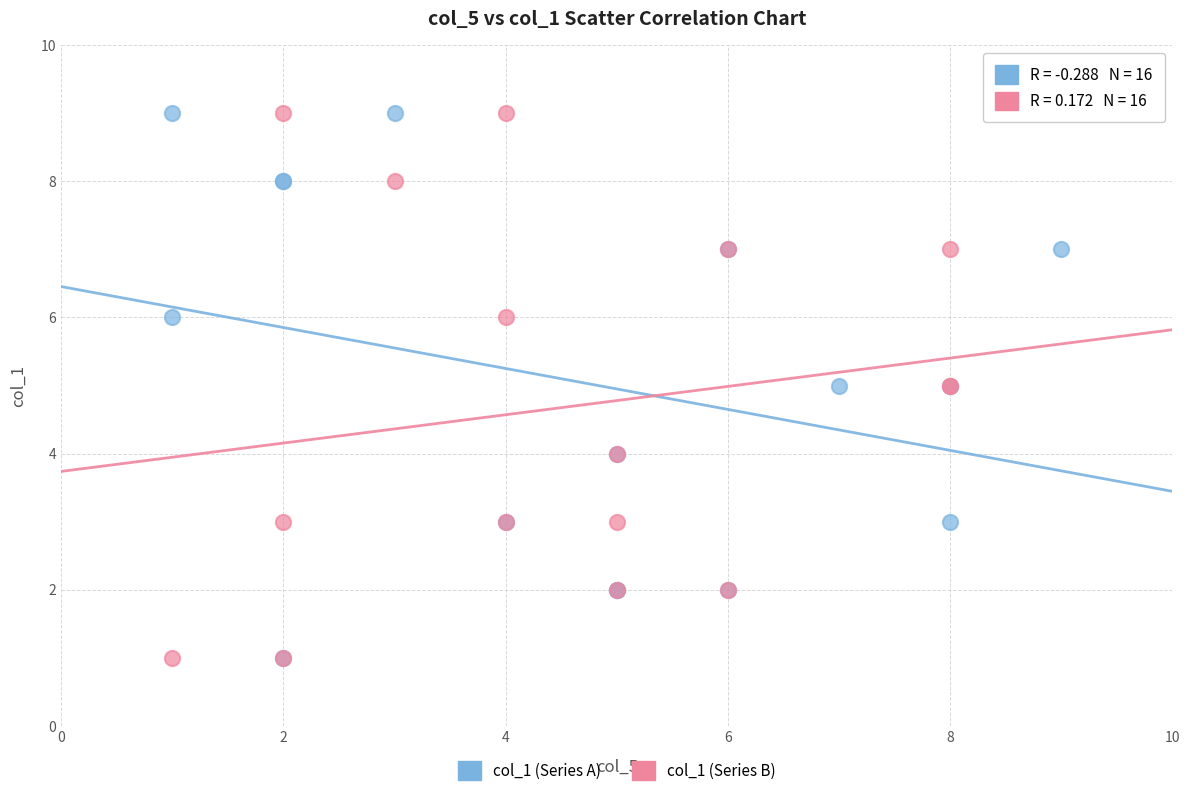

What are all the series names shown in the legend?

col_1 (Series A), col_1 (Series B)